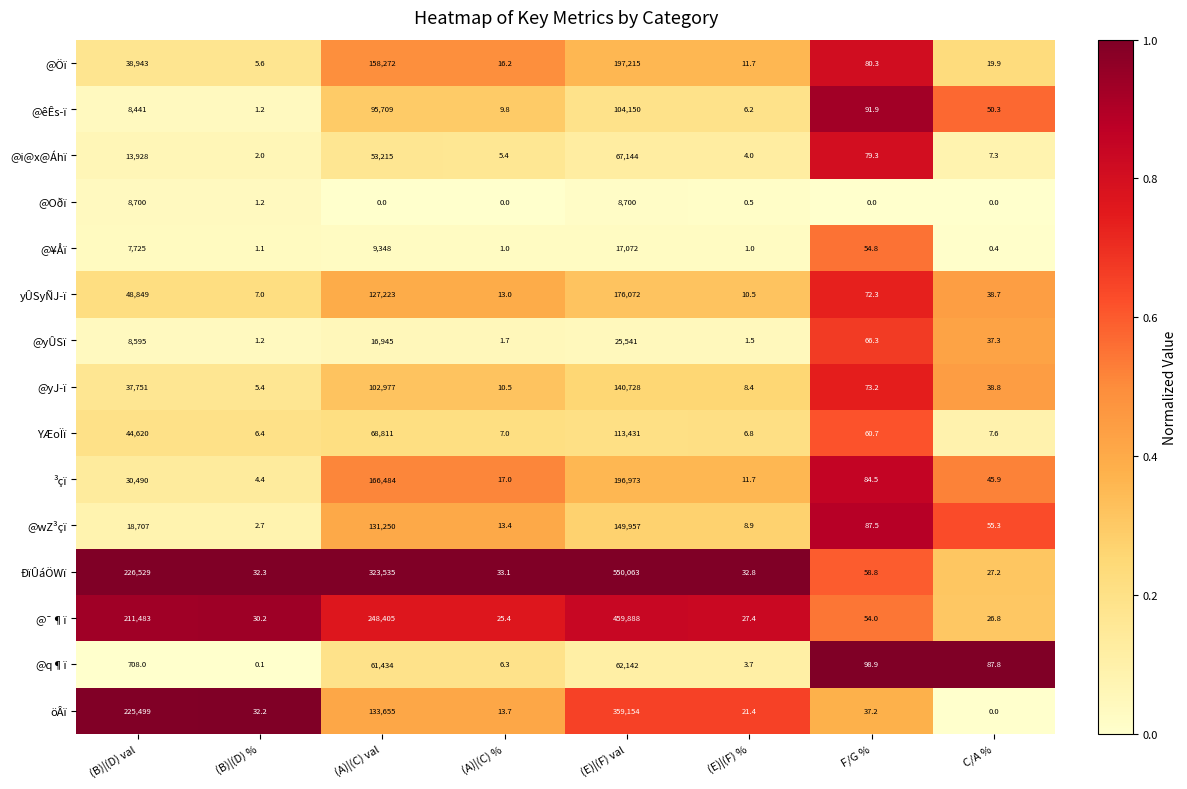

What is the minimum value for yÛSyÑJ­ï?

7.0